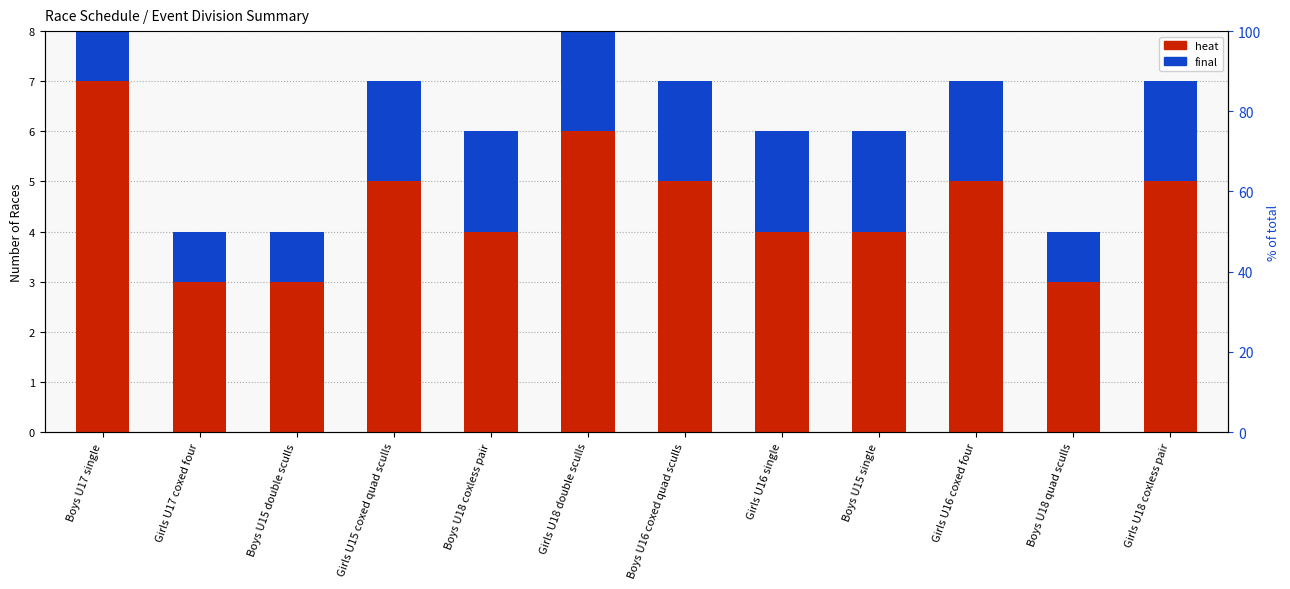

At how many categories does at least one series exceed 4?

6